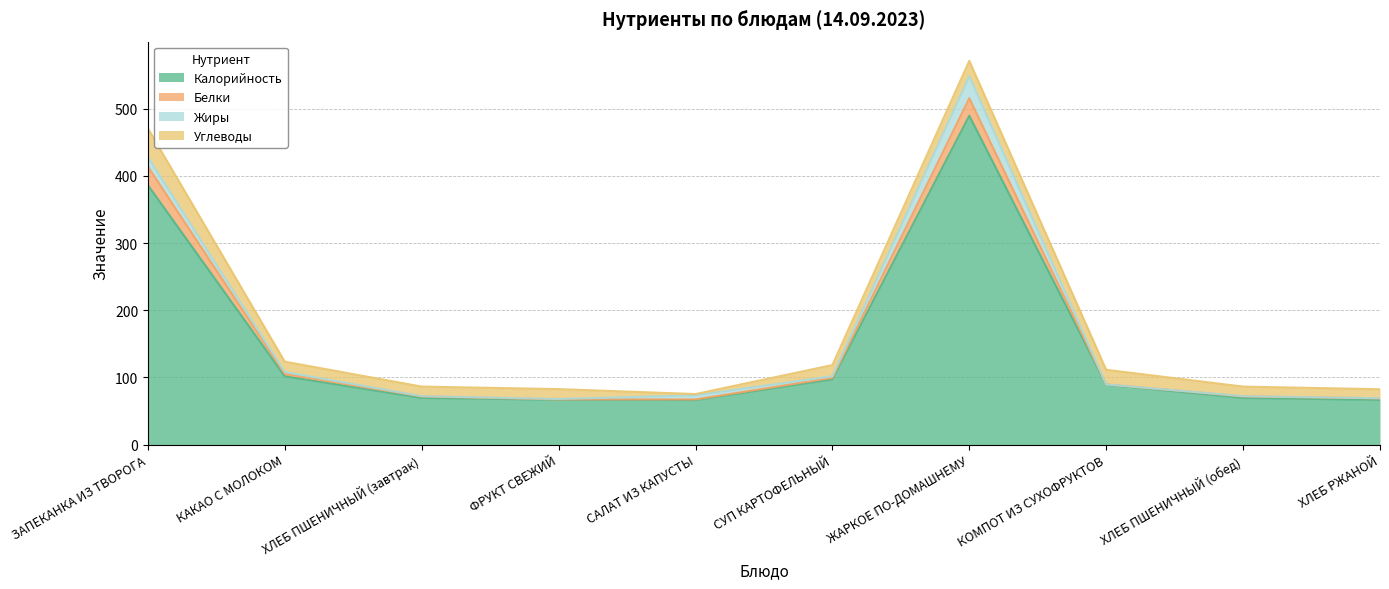

At which category is the sum across all series the highest?

ЖАРКОЕ ПО-ДОМАШНЕМУ